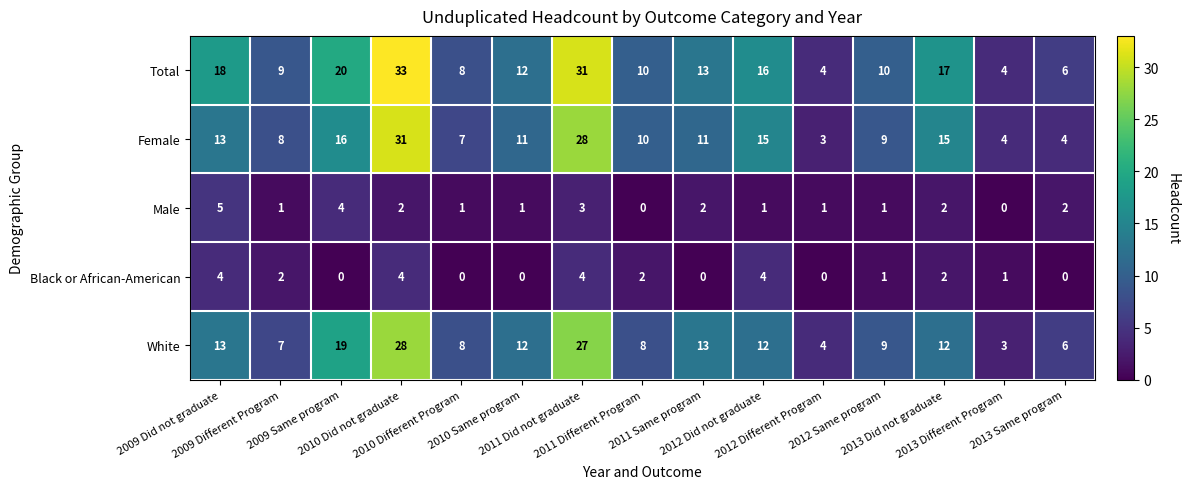

Which series has the largest total across all categories?

Total